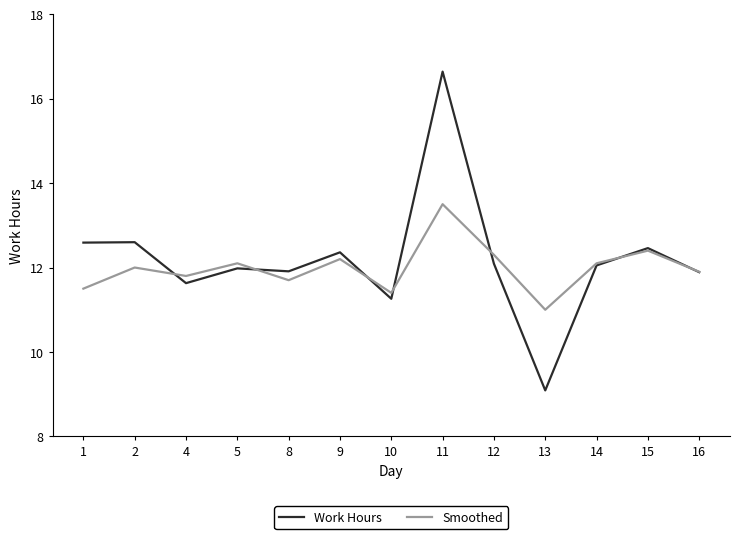

Rank the series by their maximum value, from highest to lowest.

Work Hours, Smoothed